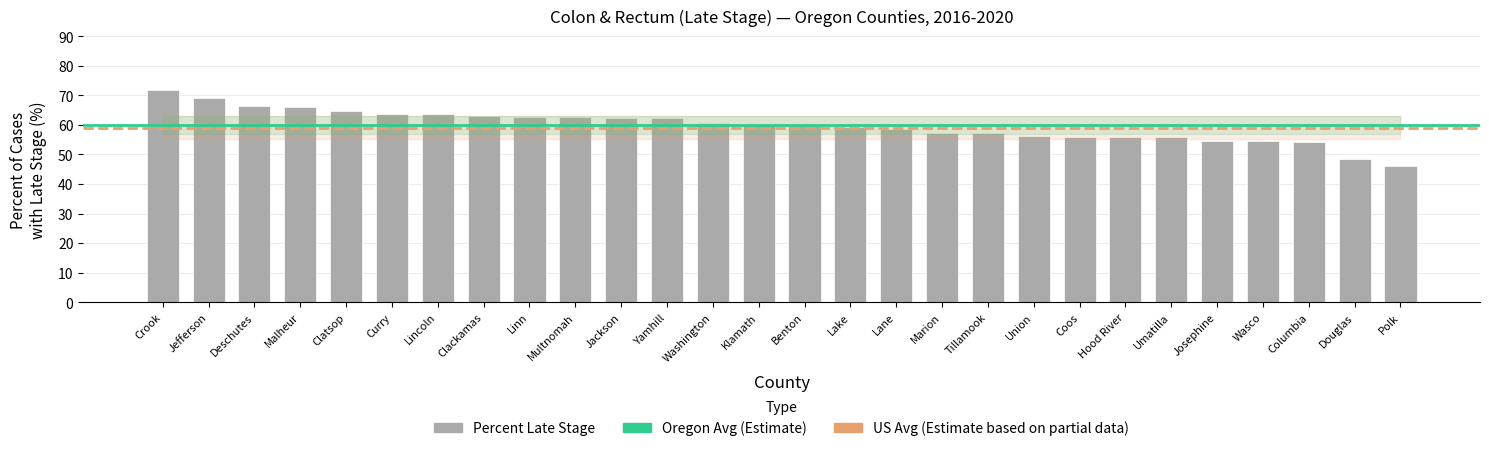

What is the change in value from Crook to Jackson?

-9.4